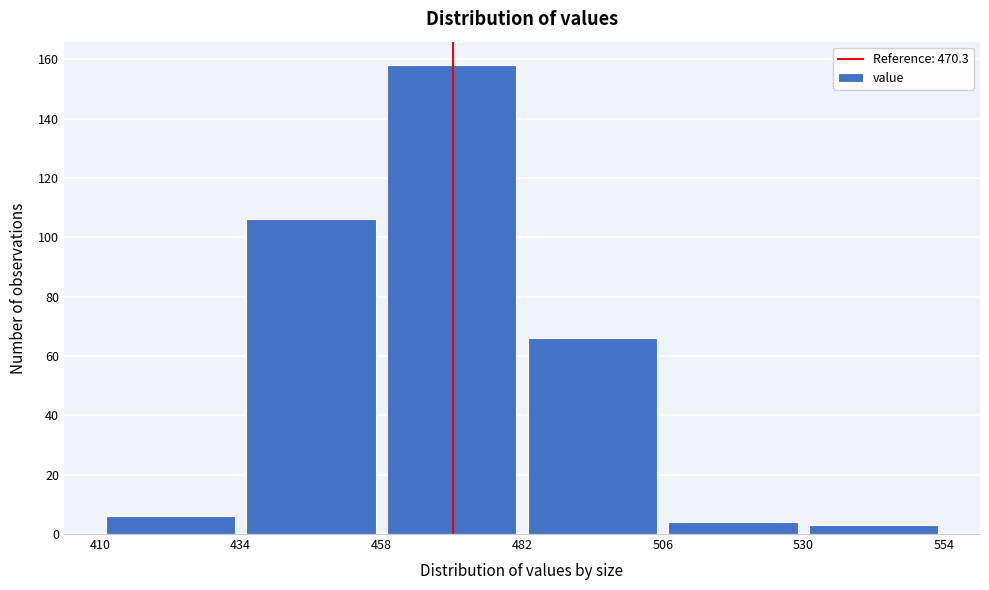

Over which range of the x-axis is the bar tallest?

458 to 482